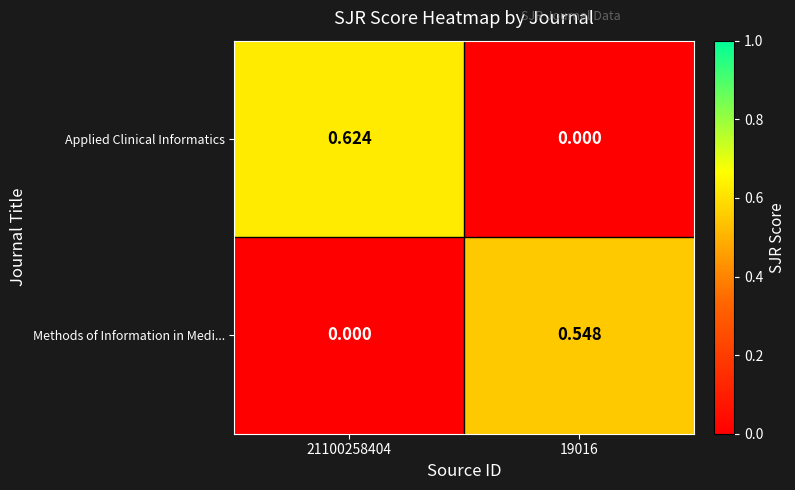

Rank the series at 21100258404 from highest to lowest value.

Applied Clinical Informatics, Methods of Information in Medi...